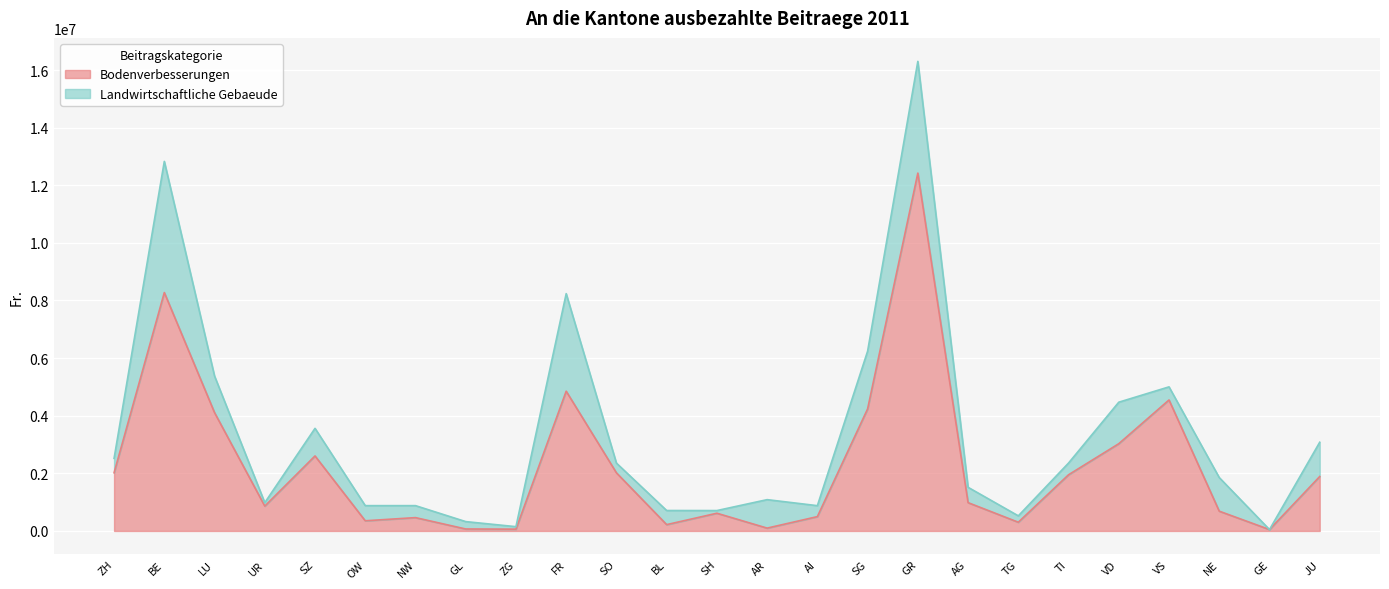

What is the change in value from FR to SO?

-2833610